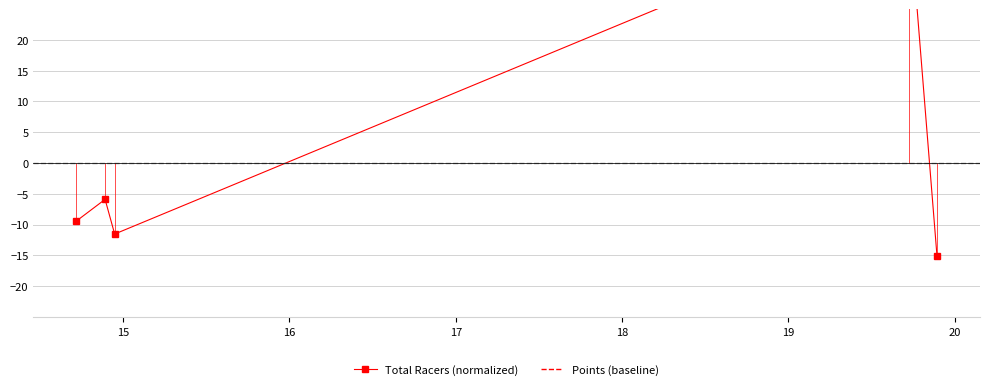

Count the number of values greater than -9.

2